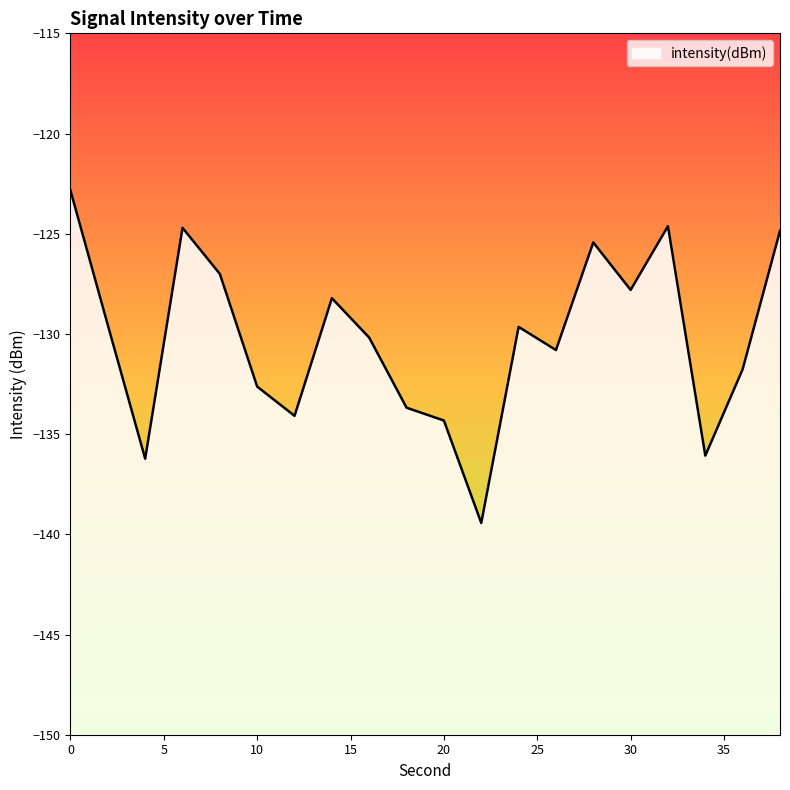

The value at 14 is -128.2. True or false?

True